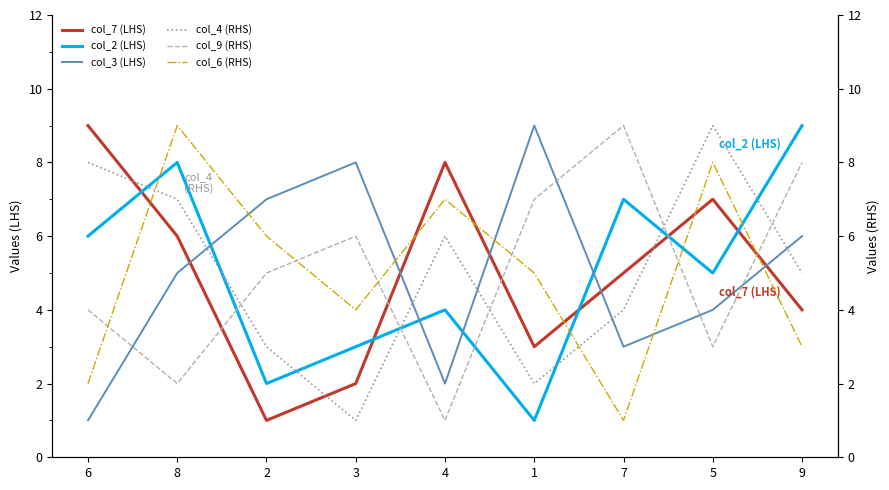

True or false: col_7 (LHS) and col_4 (RHS) intersect in this chart.

True